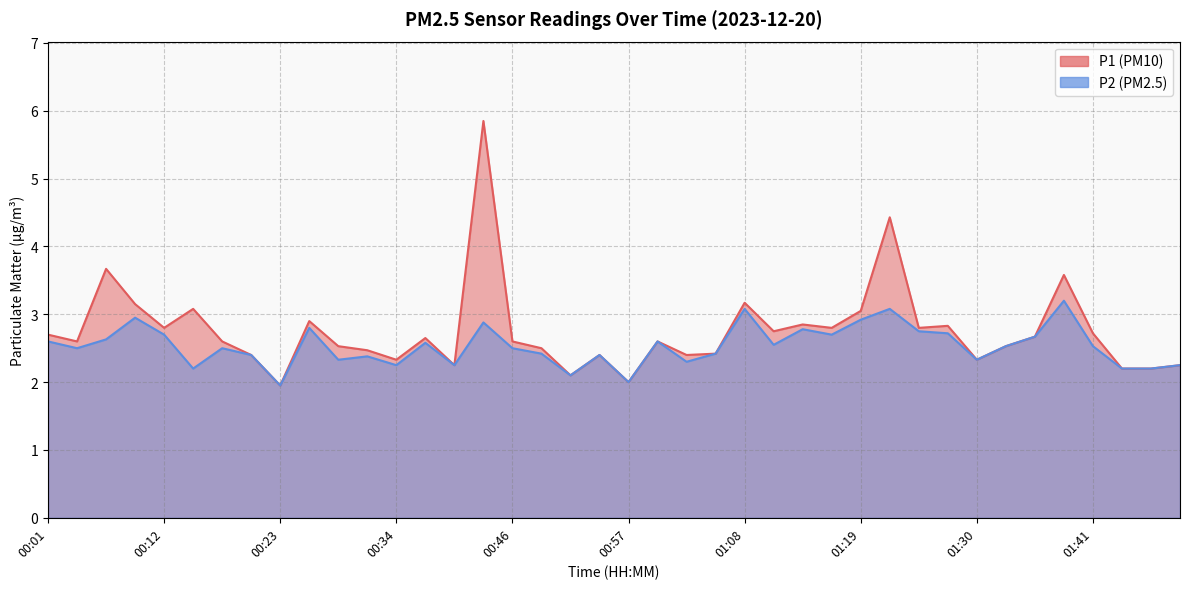

The value of P2 at 00:12 is 2.7. True or false?

True